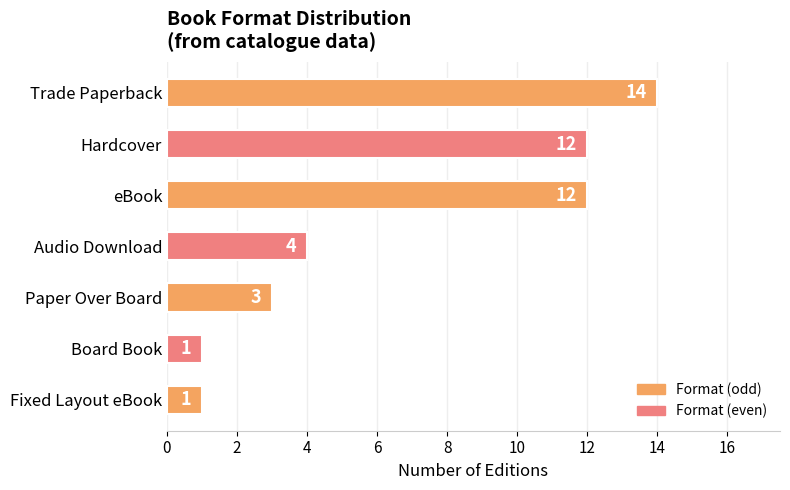

How many data points does each series have?

7